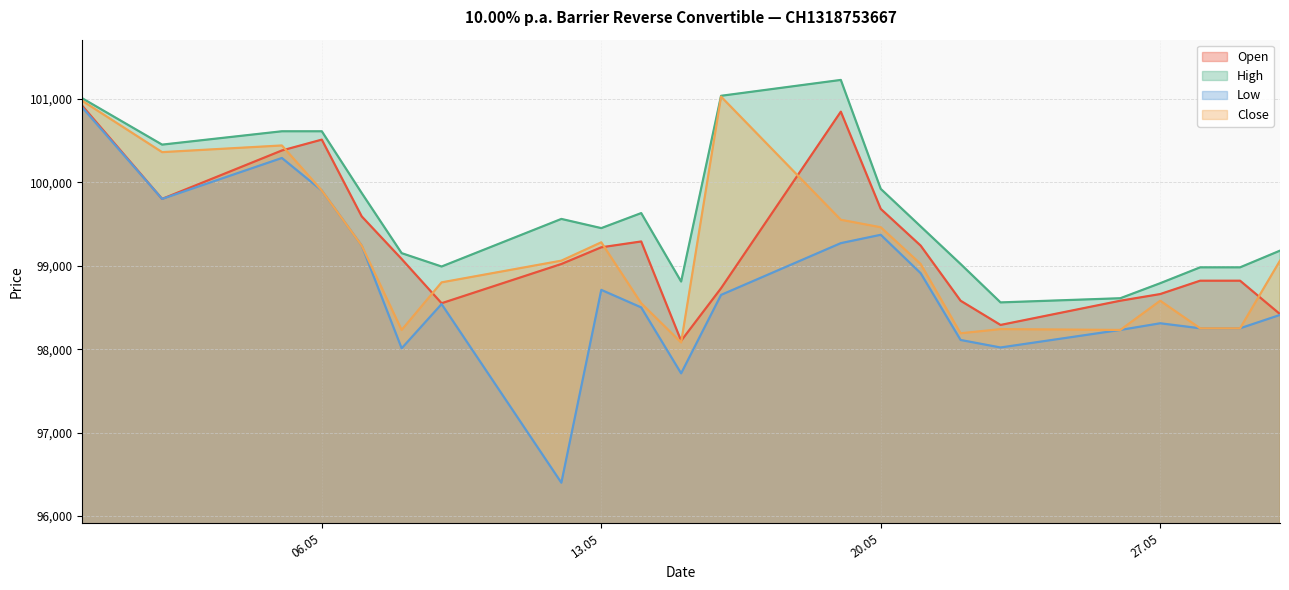

What is the spread (max minus min) of values at 08.05.2025?

1140